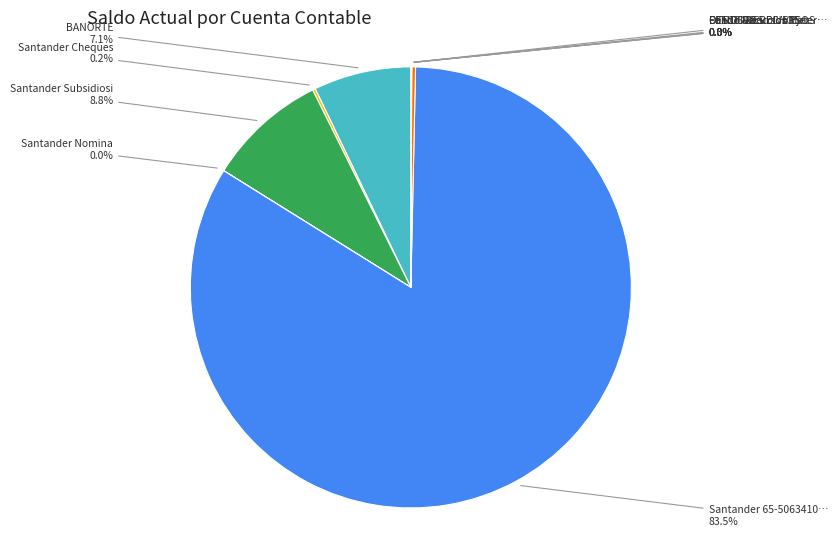

Is there a majority slice in this chart?

Yes